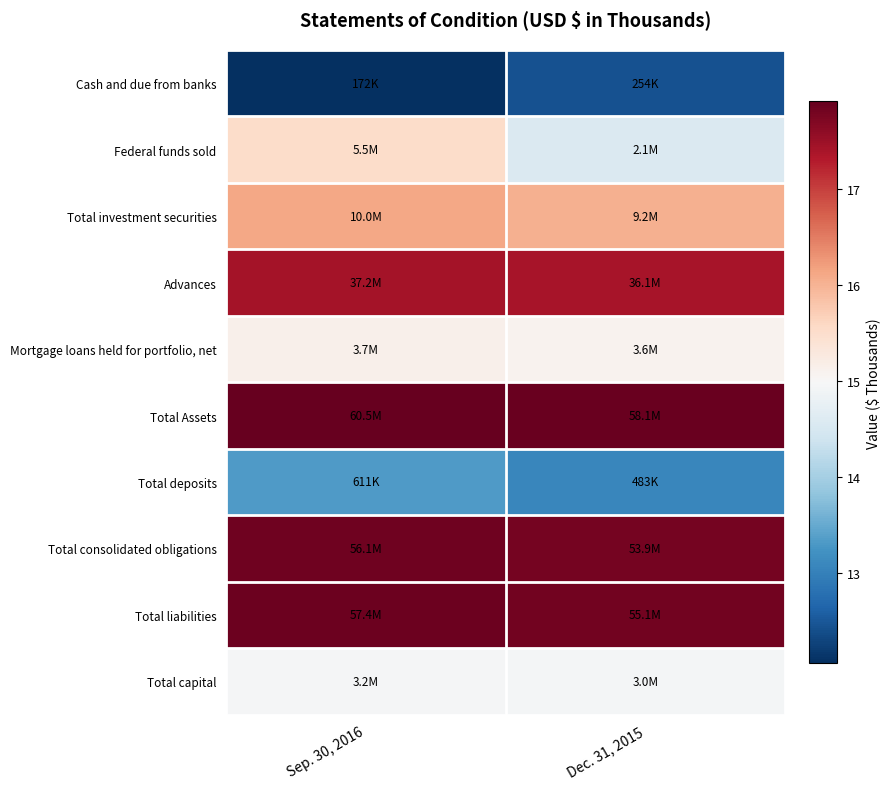

Reading left to right, list all the values displayed in this chart.

Cash and due from banks: Sep. 30, 2016=12.1	Dec. 31, 2015=12.4
Federal funds sold: Sep. 30, 2016=15.5	Dec. 31, 2015=14.6
Total investment securities: Sep. 30, 2016=16.1	Dec. 31, 2015=16.0
Advances: Sep. 30, 2016=17.4	Dec. 31, 2015=17.4
Mortgage loans held for portfolio, net: Sep. 30, 2016=15.1	Dec. 31, 2015=15.1
Total Assets: Sep. 30, 2016=17.9	Dec. 31, 2015=17.9
Total deposits: Sep. 30, 2016=13.3	Dec. 31, 2015=13.1
Total consolidated obligations: Sep. 30, 2016=17.8	Dec. 31, 2015=17.8
Total liabilities: Sep. 30, 2016=17.9	Dec. 31, 2015=17.8
Total capital: Sep. 30, 2016=15.0	Dec. 31, 2015=14.9